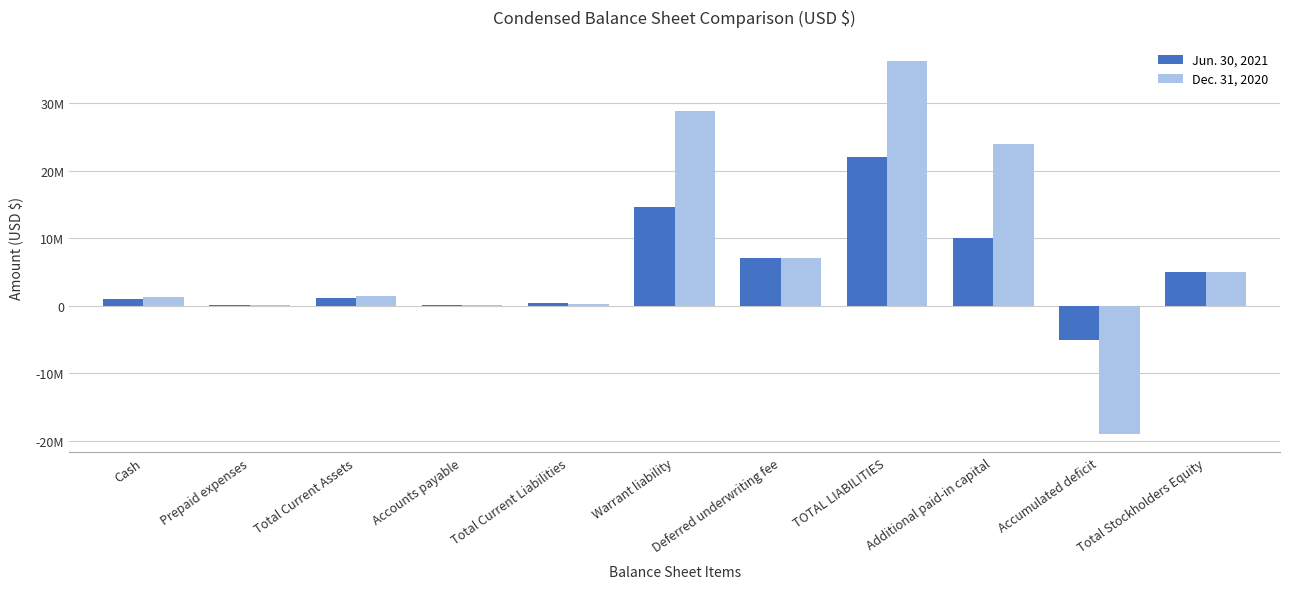

What position from the right is Cash?

11